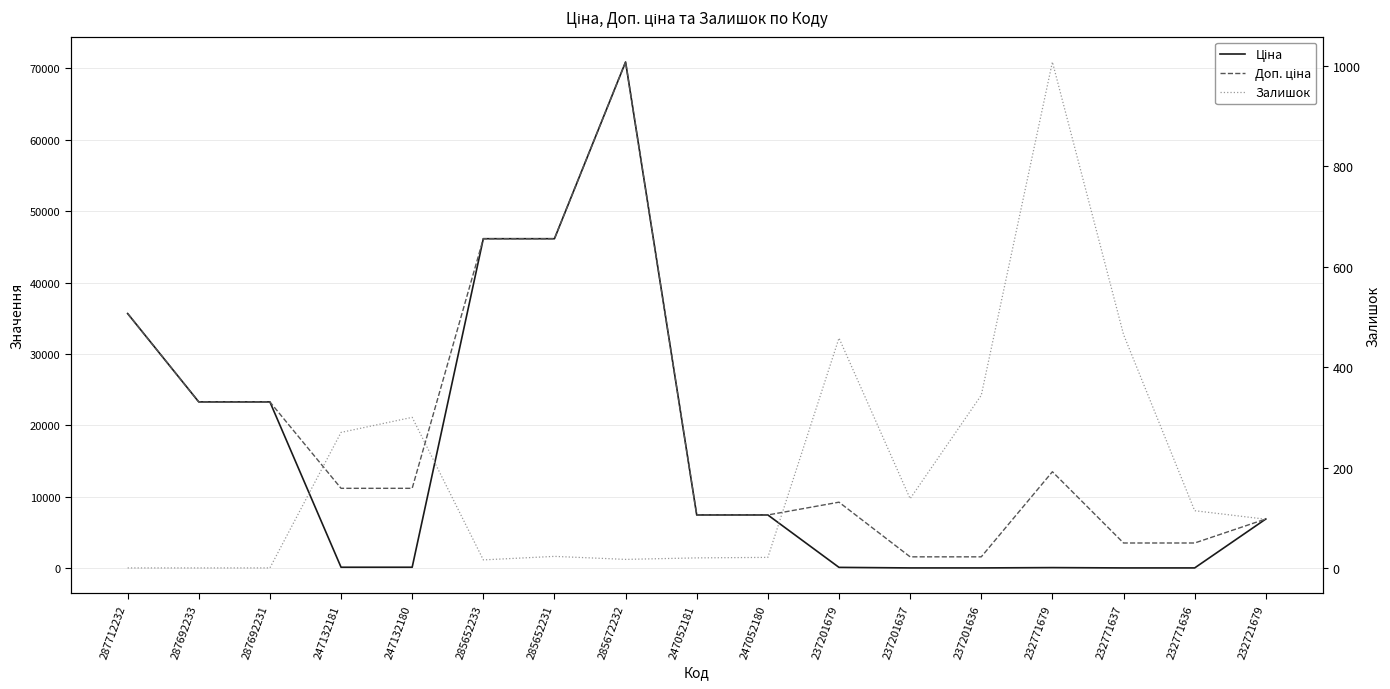

Which category has the lowest value across all series?

287712232